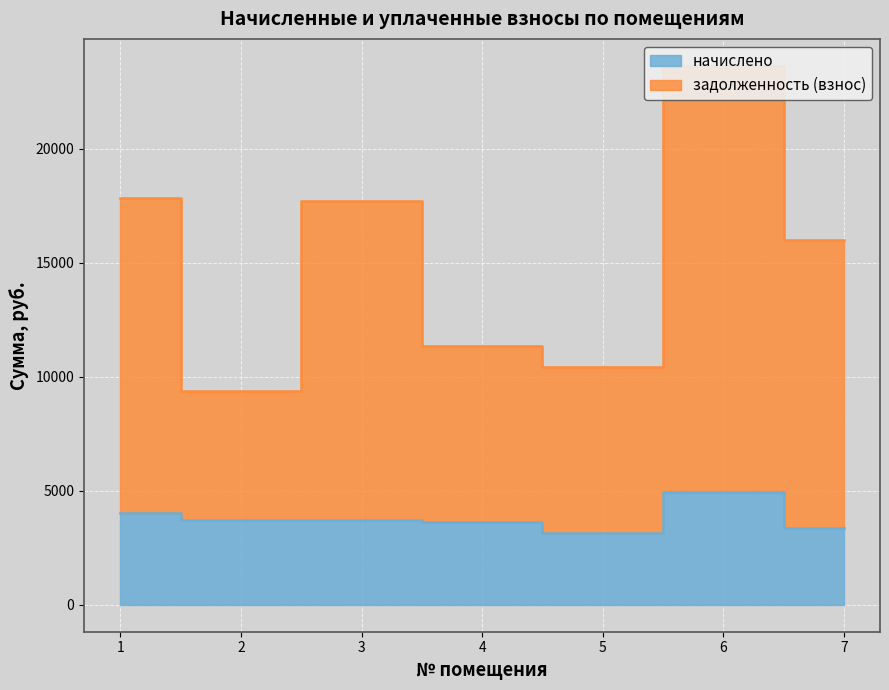

Does the chart display data point markers on the line(s)?

No